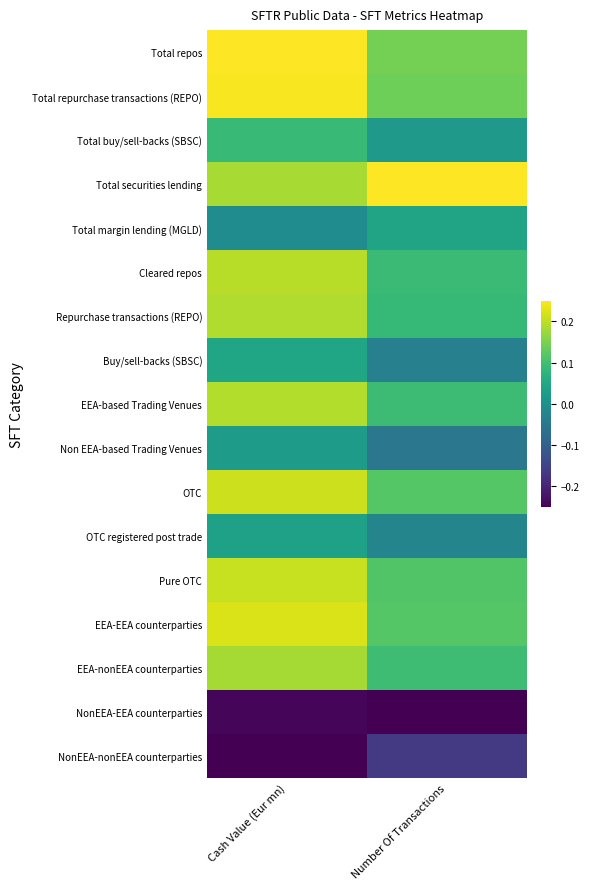

Reading left to right, what are all the values shown in this chart?

Total repos: Cash Value (Eur mn)=0.2	Number Of Transactions=0.1
Total repurchase transactions (REPO): Cash Value (Eur mn)=0.2	Number Of Transactions=0.1
Total buy/sell-backs (SBSC): Cash Value (Eur mn)=0.1	Number Of Transactions=0.0
Total securities lending: Cash Value (Eur mn)=0.2	Number Of Transactions=0.2
Total margin lending (MGLD): Cash Value (Eur mn)=-0.0	Number Of Transactions=0.0
Cleared repos: Cash Value (Eur mn)=0.2	Number Of Transactions=0.1
Repurchase transactions (REPO): Cash Value (Eur mn)=0.2	Number Of Transactions=0.1
Buy/sell-backs (SBSC): Cash Value (Eur mn)=0.0	Number Of Transactions=-0.0
EEA-based Trading Venues: Cash Value (Eur mn)=0.2	Number Of Transactions=0.1
Non EEA-based Trading Venues: Cash Value (Eur mn)=0.0	Number Of Transactions=-0.1
OTC: Cash Value (Eur mn)=0.2	Number Of Transactions=0.1
OTC registered post trade: Cash Value (Eur mn)=0.0	Number Of Transactions=-0.0
Pure OTC: Cash Value (Eur mn)=0.2	Number Of Transactions=0.1
EEA-EEA counterparties: Cash Value (Eur mn)=0.2	Number Of Transactions=0.1
EEA-nonEEA counterparties: Cash Value (Eur mn)=0.2	Number Of Transactions=0.1
NonEEA-EEA counterparties: Cash Value (Eur mn)=-0.2	Number Of Transactions=-0.2
NonEEA-nonEEA counterparties: Cash Value (Eur mn)=-0.2	Number Of Transactions=-0.2